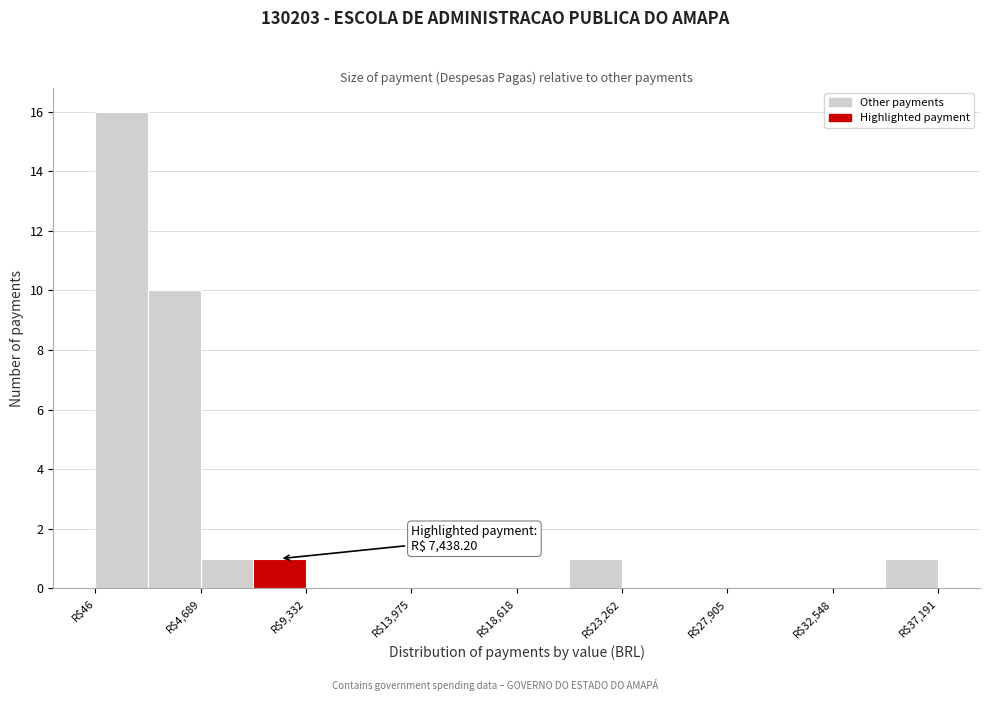

Which range on the x-axis has the tallest bar?

0 to 2500